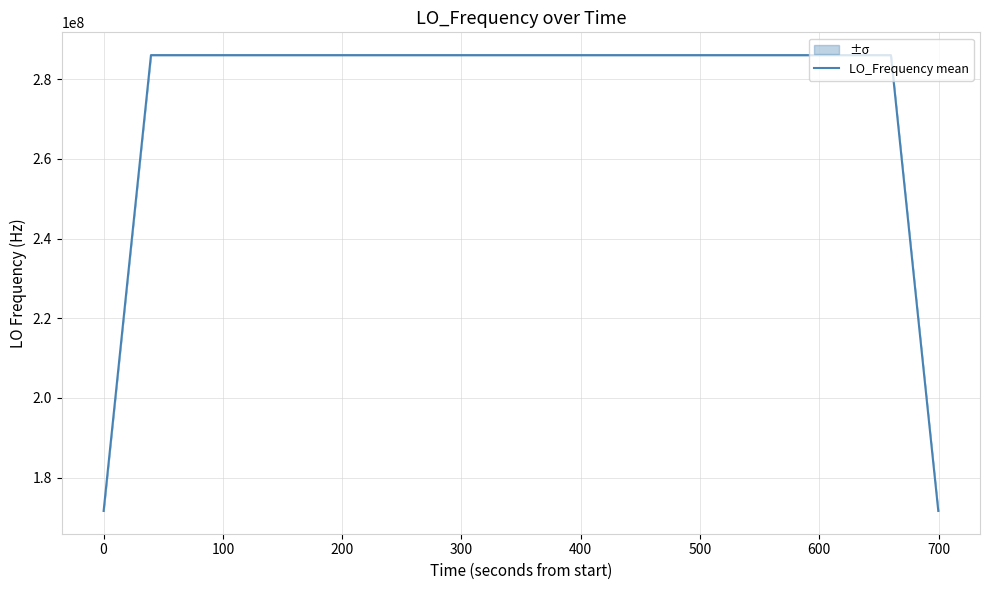

What is the highest value of the LO_Frequency mean series?

286047001.0